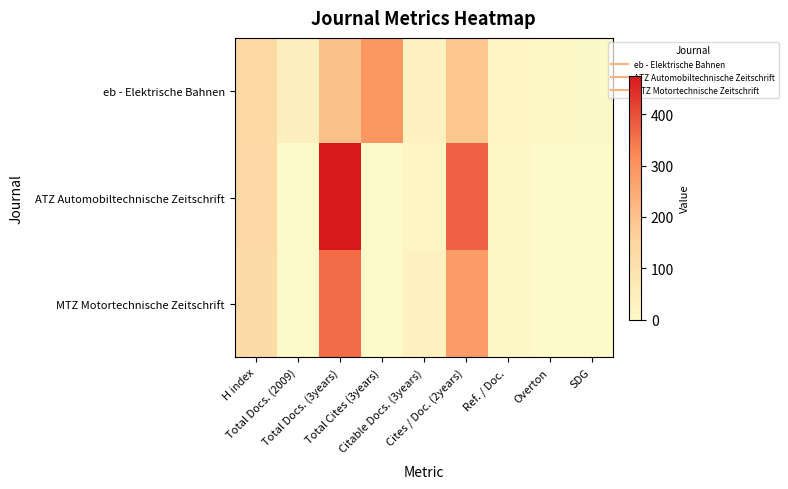

Which series has the largest total across all categories?

ATZ Automobiltechnische Zeitschrift